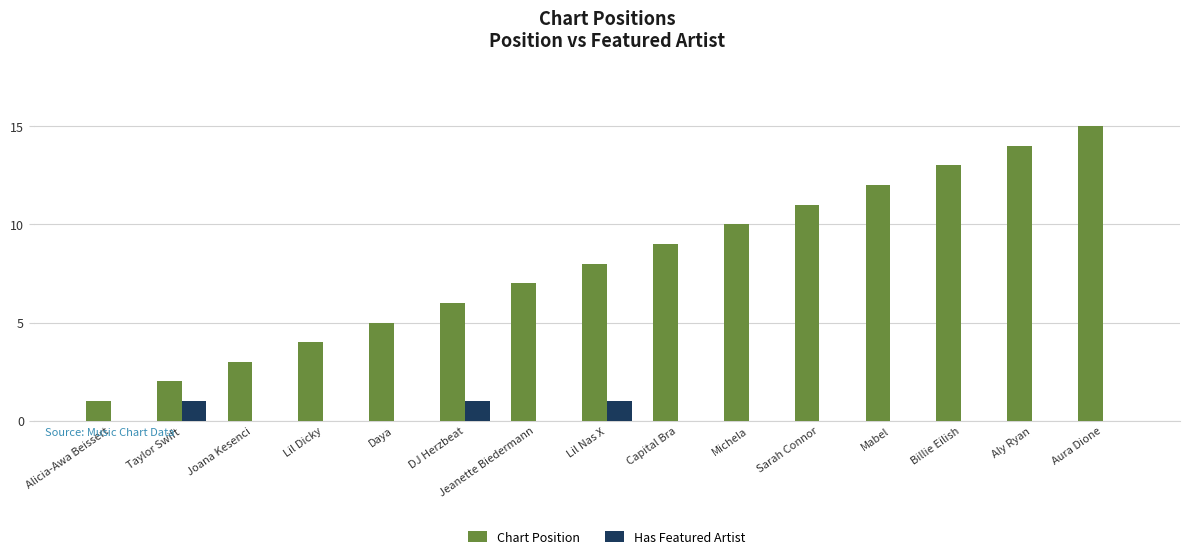

Which label corresponds to the largest value in the chart?

Aura Dione